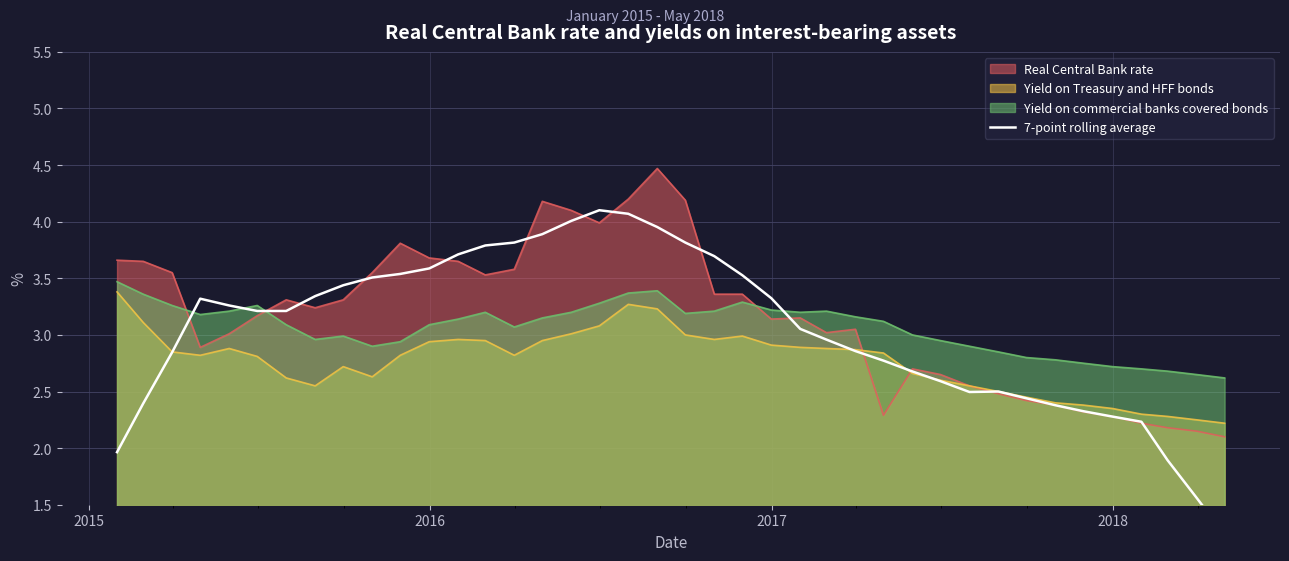

True or false: Yield on Treasury and HFF bonds and Yield on commercial banks covered bonds cross at least once.

False